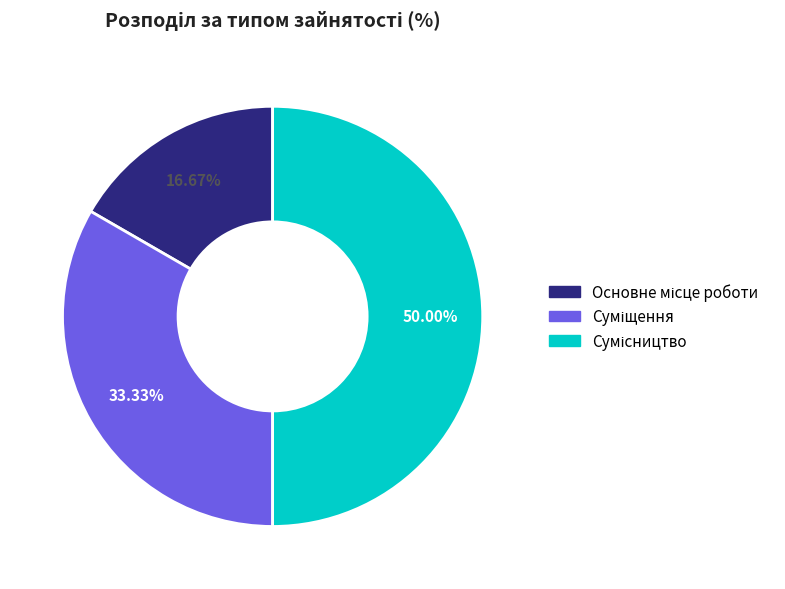

To the nearest percent, what is the combined percentage of Основне місце роботи and Суміщення?

50%